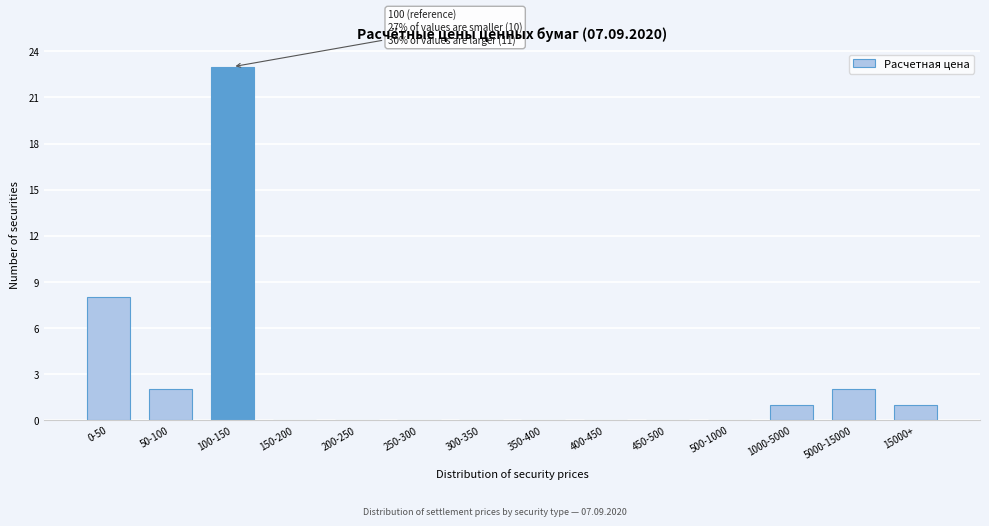

Reading right to left, what are all the values shown in this chart?

15000+=1	5000-15000=2	1000-5000=1	500-1000=0	450-500=0	400-450=0	350-400=0	300-350=0	250-300=0	200-250=0	150-200=0	100-150=23	50-100=2	0-50=8